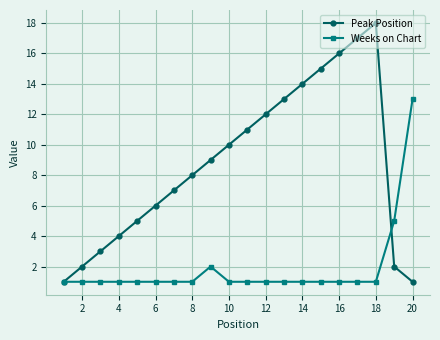

Which series has the largest range (max minus min)?

Peak Position